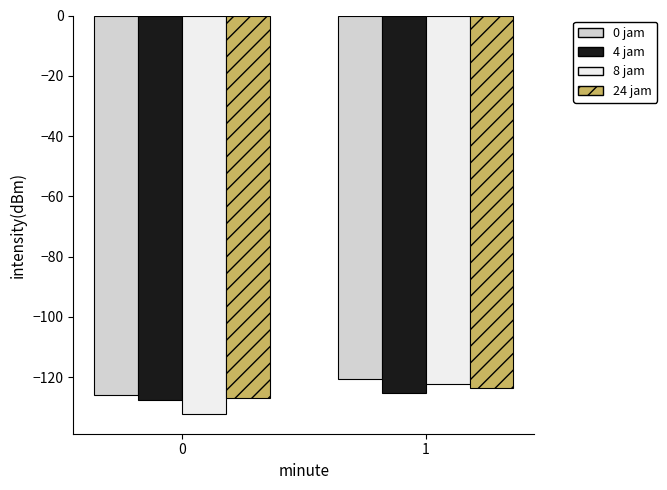

Does the chart contain stacked bars?

No